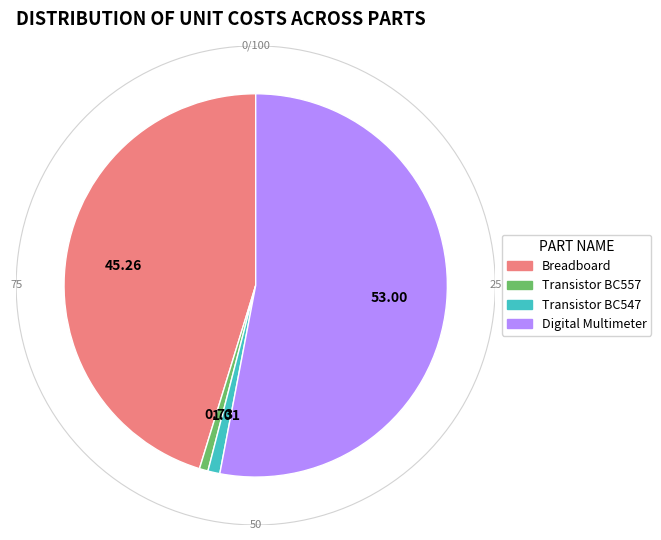

Count the number of slices in the pie.

4